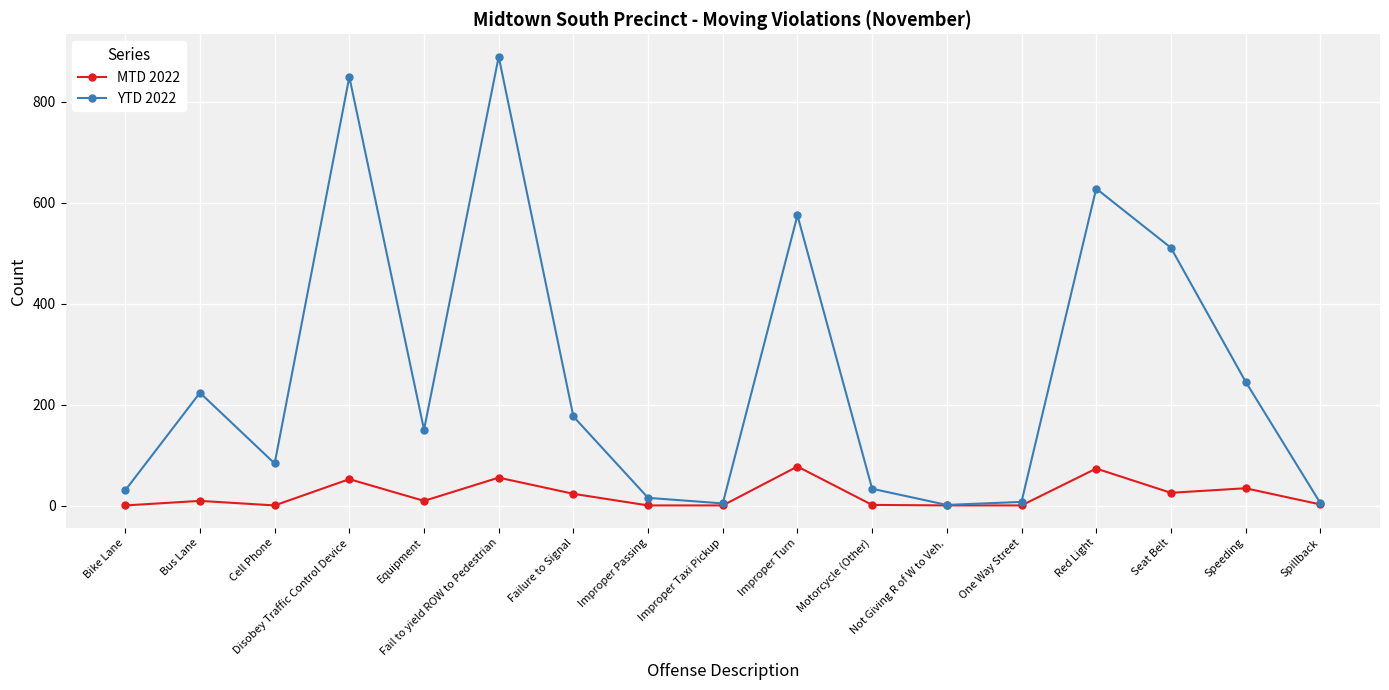

The value of YTD 2022 at Speeding is 96. True or false?

False